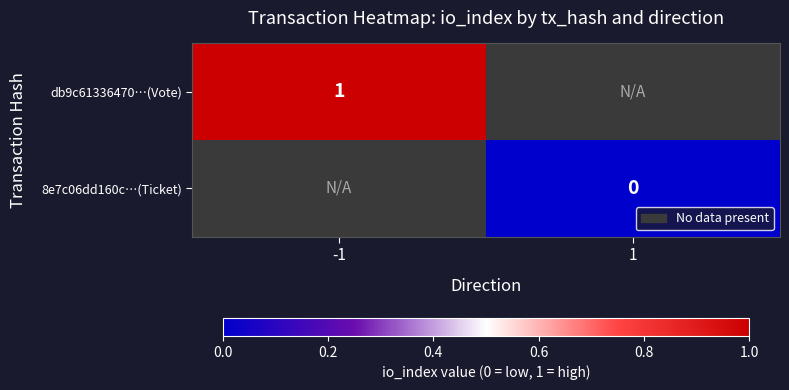

What is the greatest value displayed?

1.0